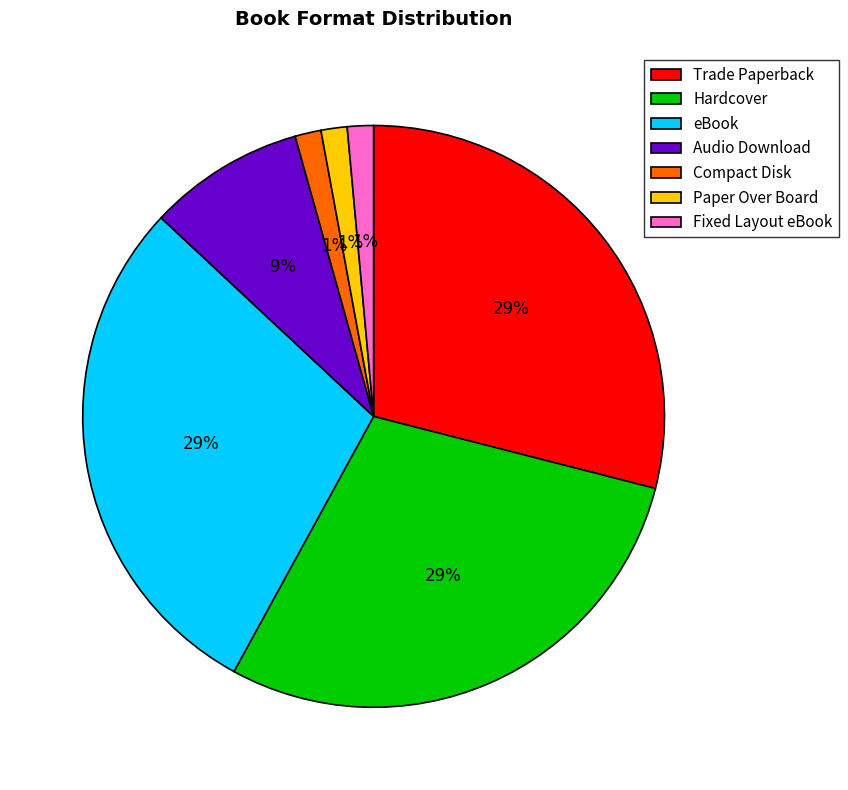

Does any single category account for the majority?

No